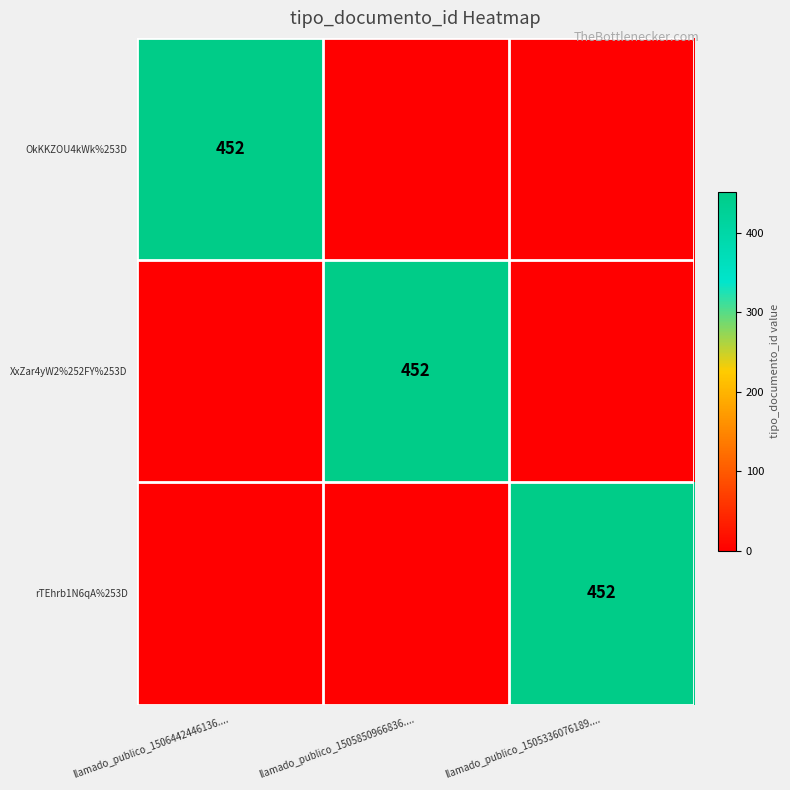

The rTEhrb1N6qA%253D series shows 659 at llamado_publico_1505336076189..... True or false?

False